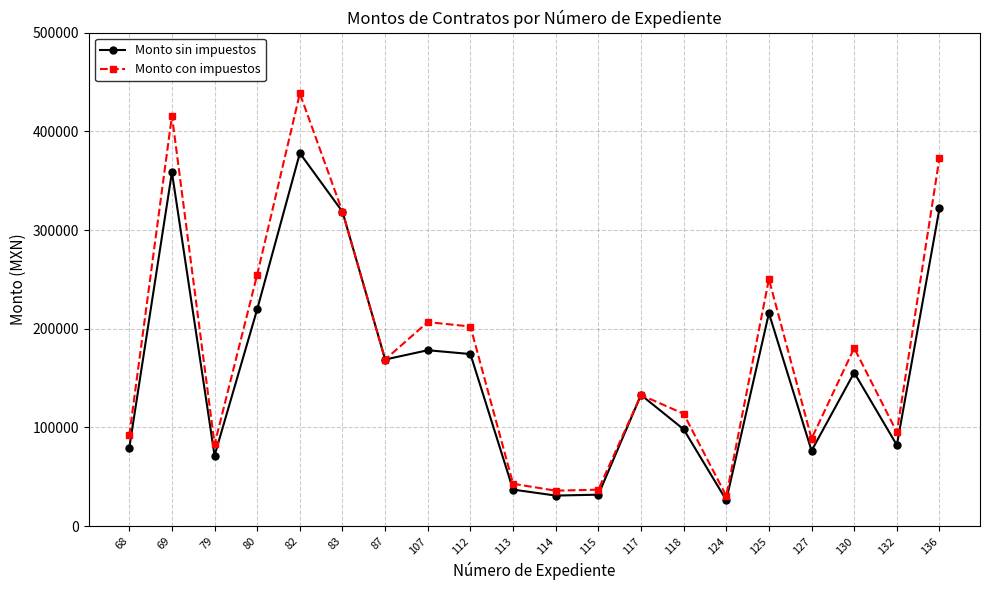

What is the value of the Monto con impuestos point at the 15th from the left?

30624.0